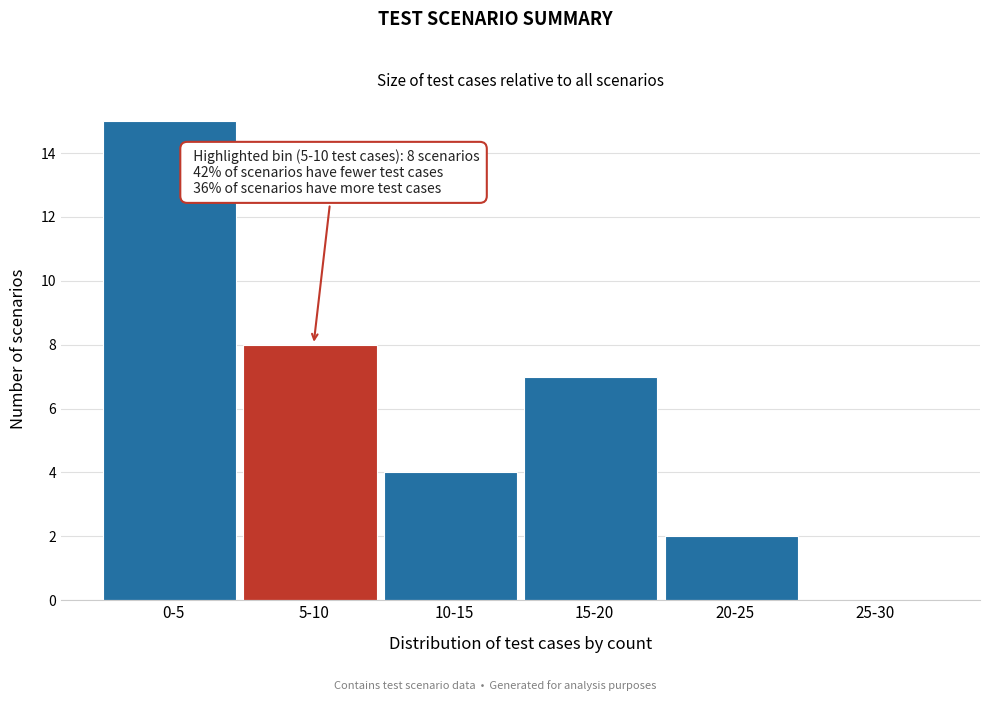

Reading left to right, transcribe all the data shown in this chart.

0-5=15	5-10=8	10-15=4	15-20=7	20-25=2	25-30=0